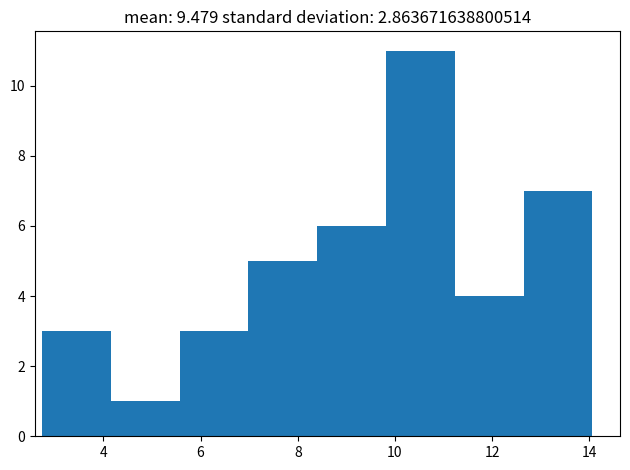

Over which range of the x-axis is the bar tallest?

9.8 to 11.2